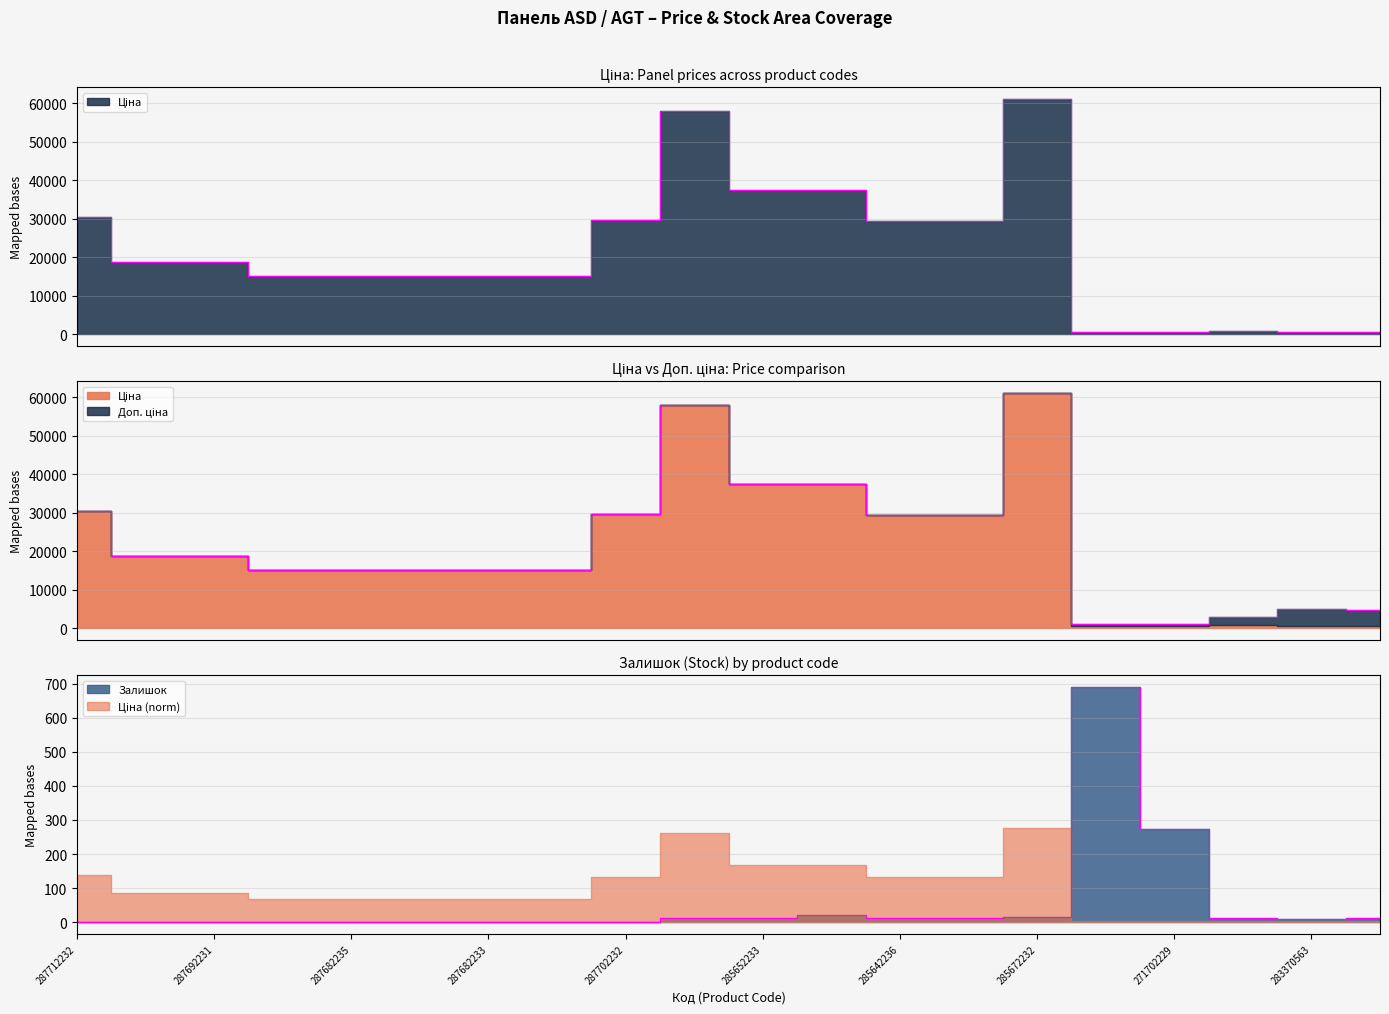

Rank the series at 285672232 from highest to lowest value.

Ціна, Доп. ціна, Залишок